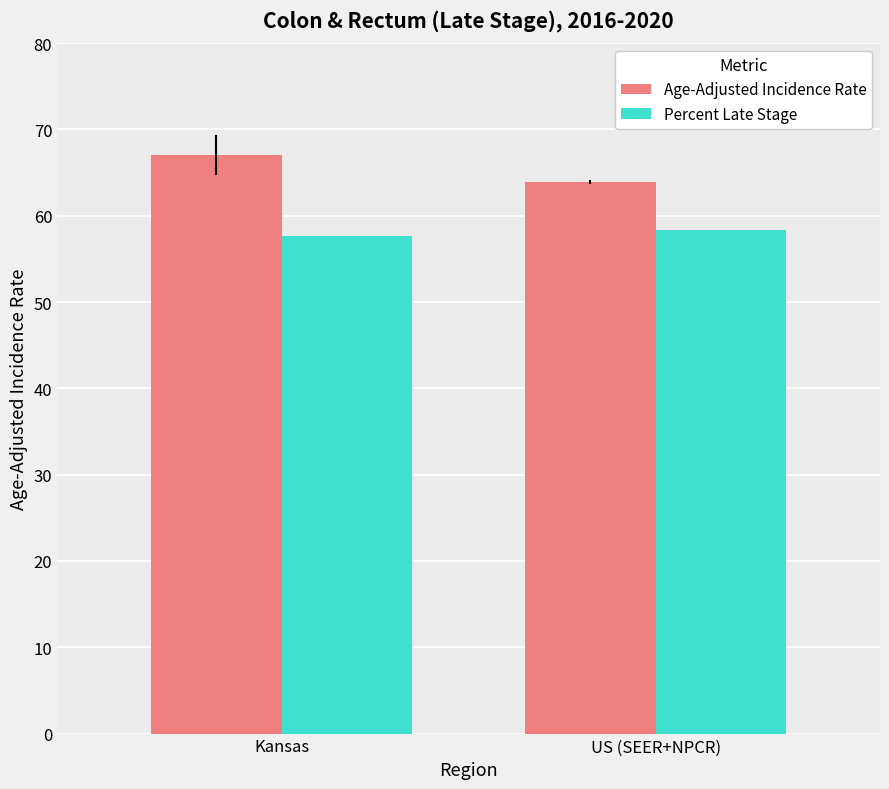

What is the difference between the Percent Late Stage values at Kansas and US (SEER+NPCR)?

0.8